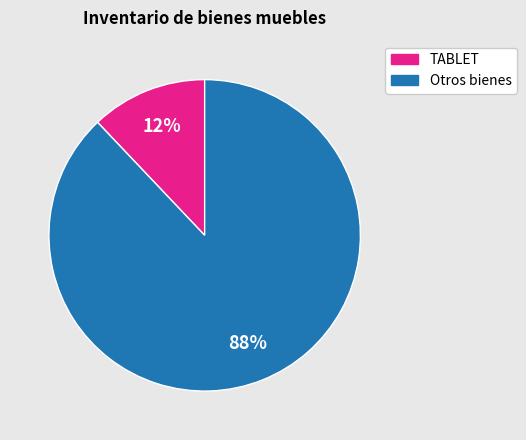

Does any single category account for the majority?

Yes